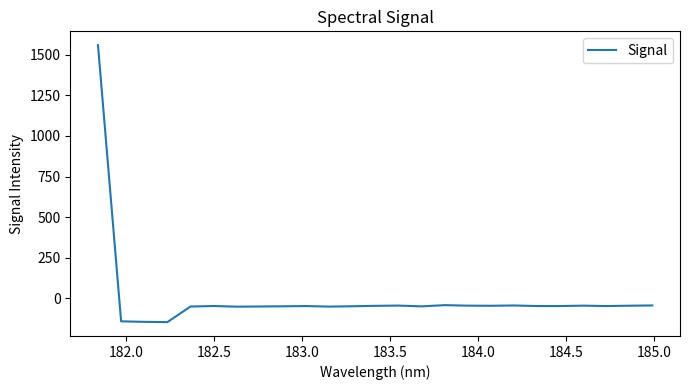

What is the difference between the maximum and minimum values?

1704.8